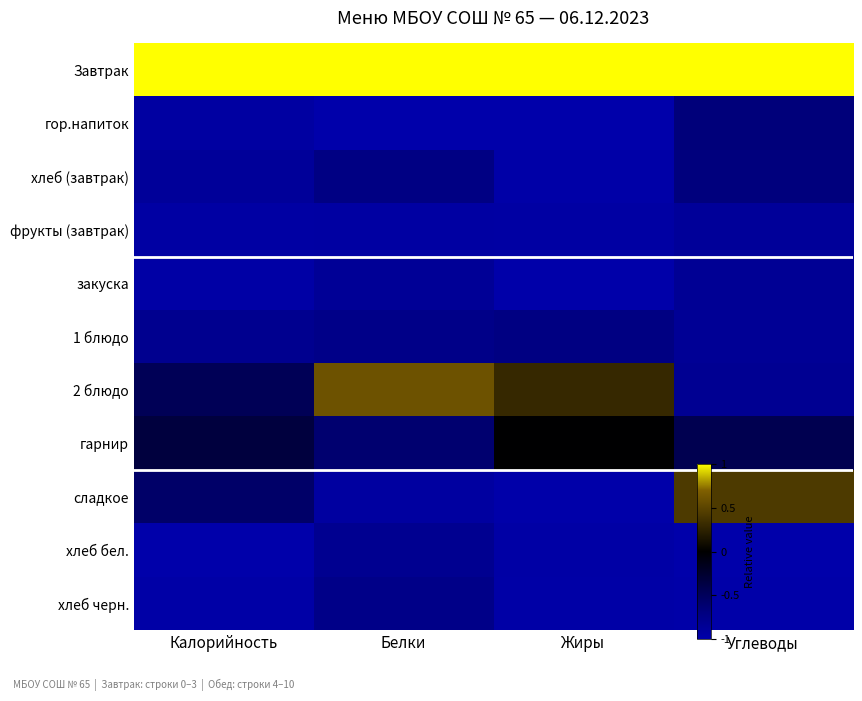

At which category is the sum across all series the highest?

Углеводы